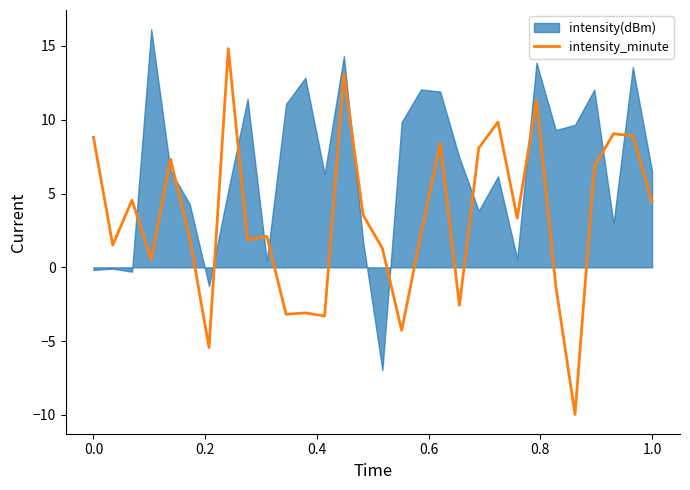

The intensity_minute series shows 5.1 at 0.0. True or false?

False